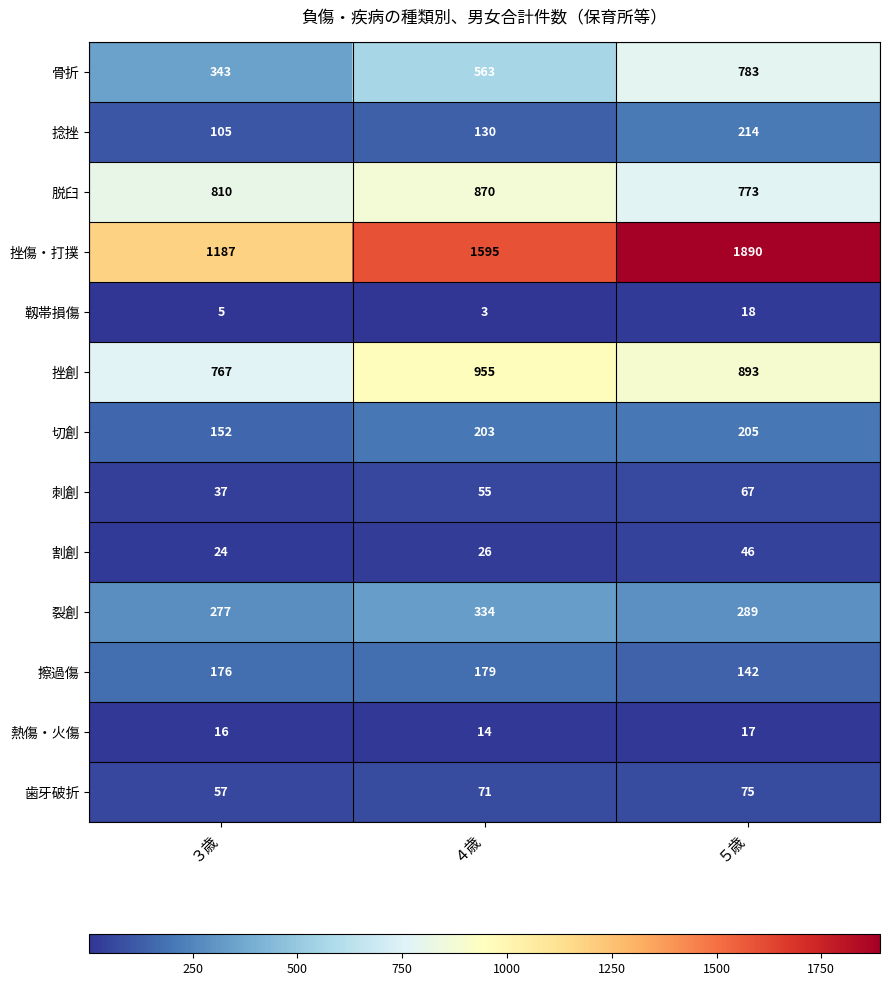

What is the approximate value of 割創 at ４歳, to the nearest 10?

30